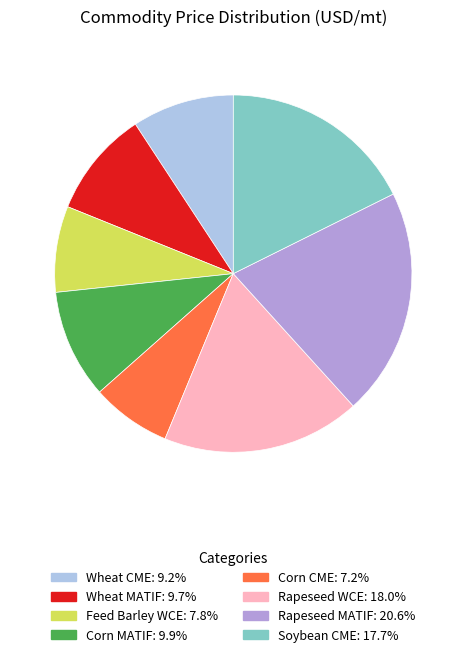

Which category has the smallest portion of the pie?

Corn CME